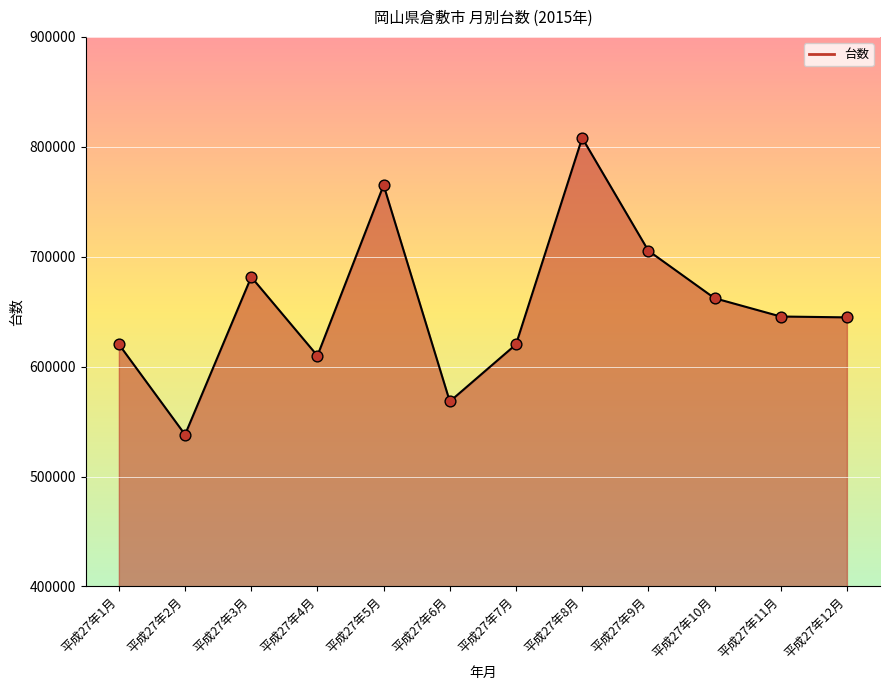

Which has a higher value, 平成27年10月 or 平成27年1月?

平成27年10月